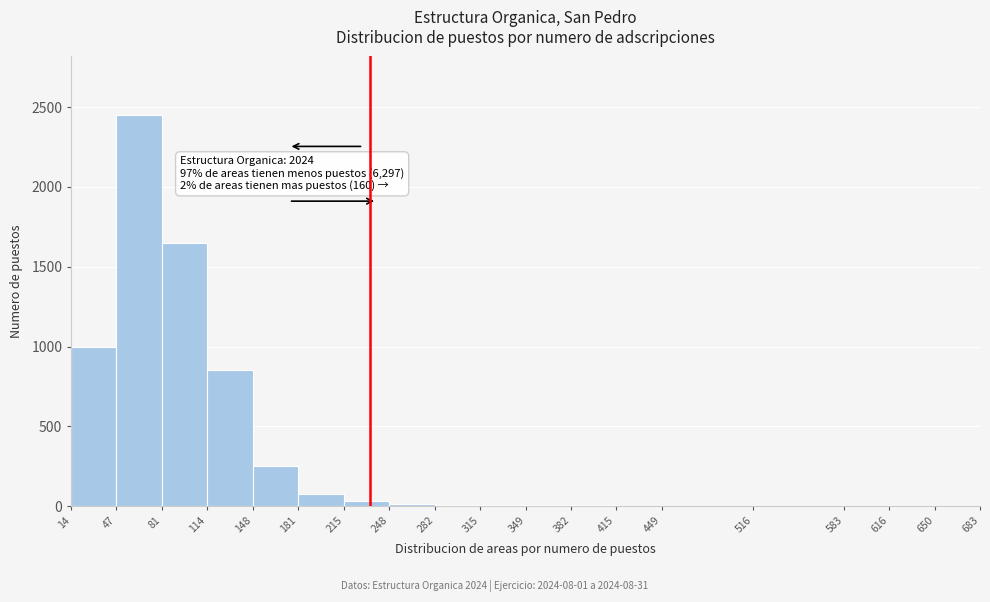

Which range on the x-axis has the tallest bar?

47 to 81